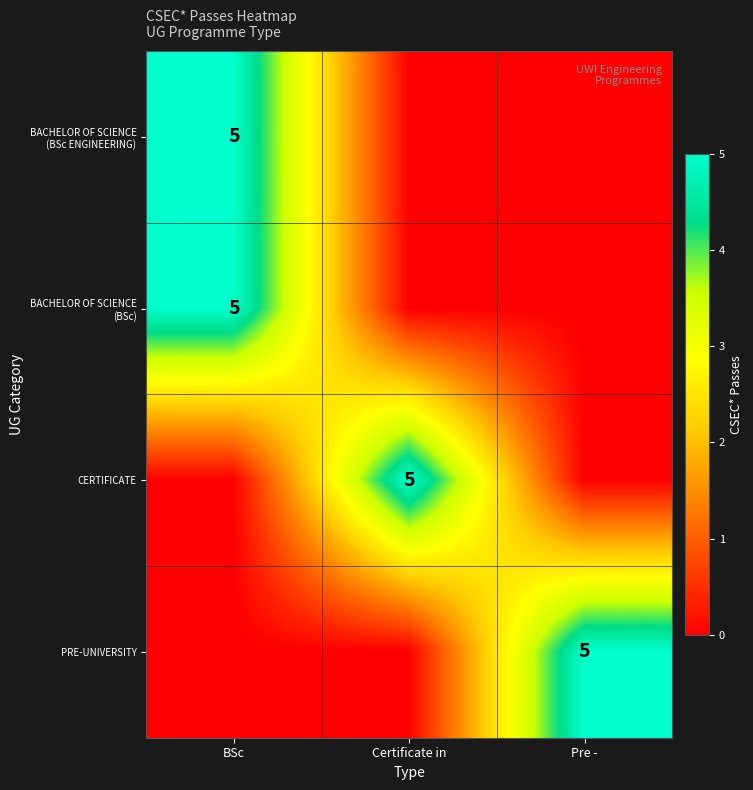

Which label corresponds to the largest value in the chart?

BSc